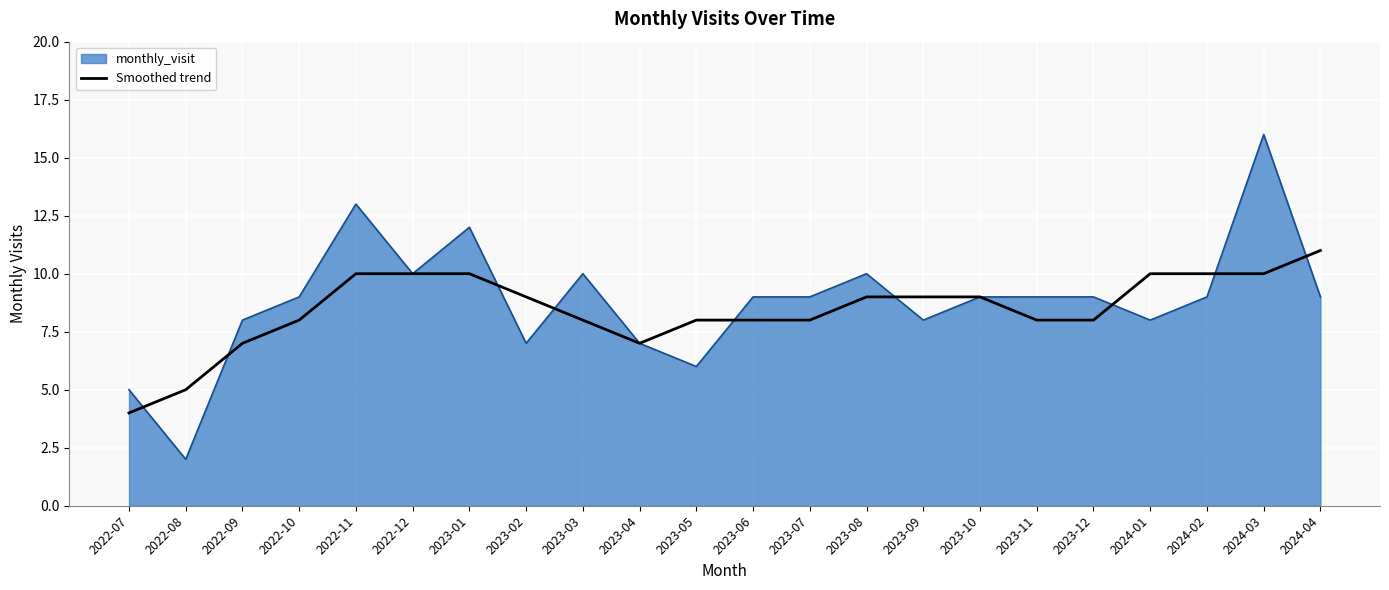

What position from the right is 2022-11?

18